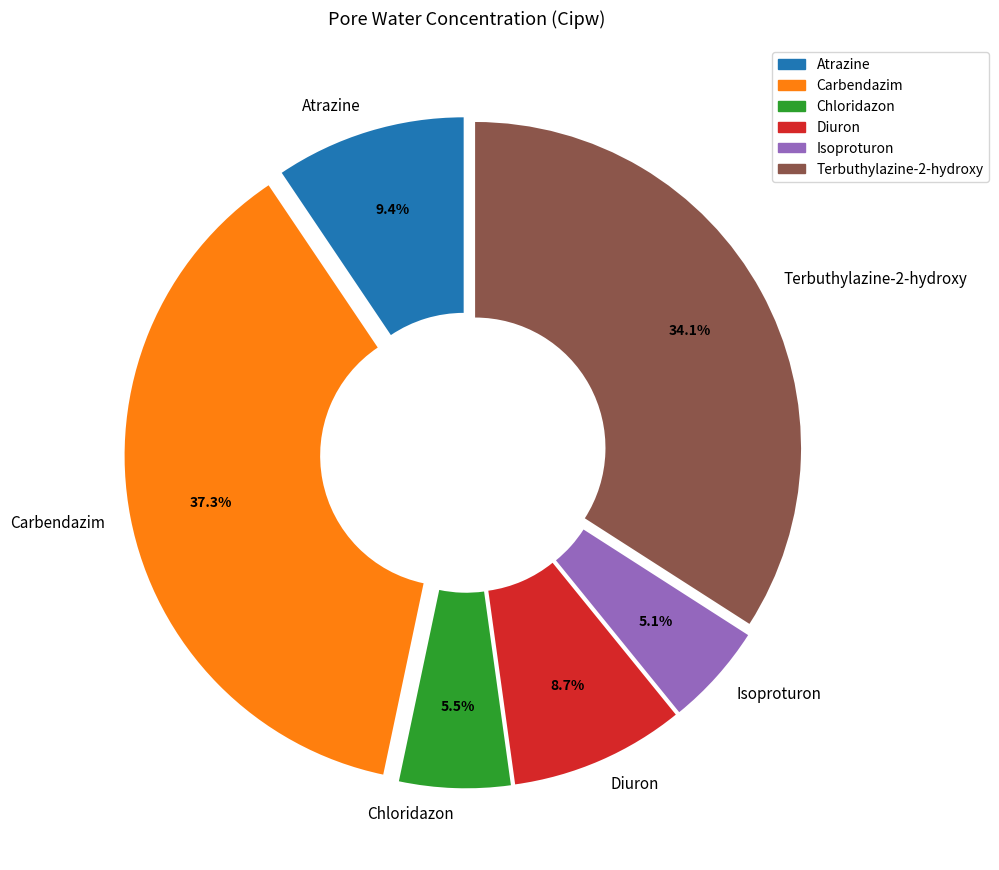

What portion of the pie excludes Terbuthylazine-2-hydroxy?

65.9%